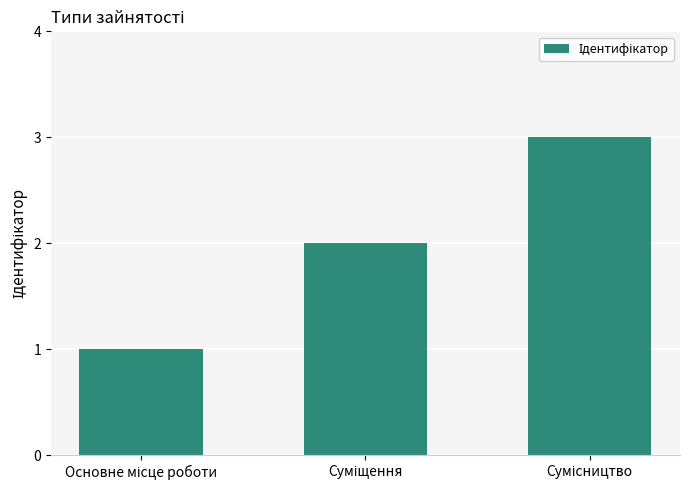

How many values are below 2?

1